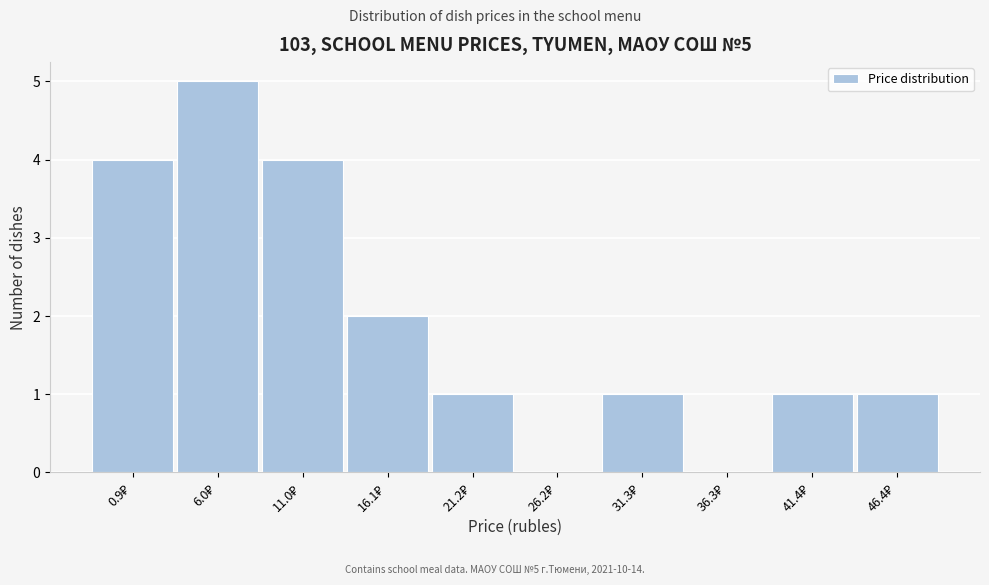

What is the sum of all values?

19